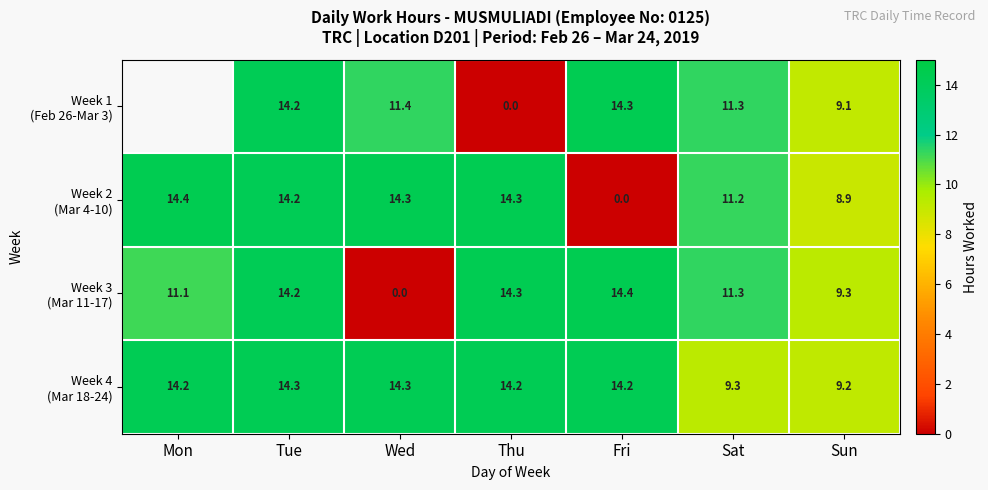

What is the greatest value displayed?

14.4